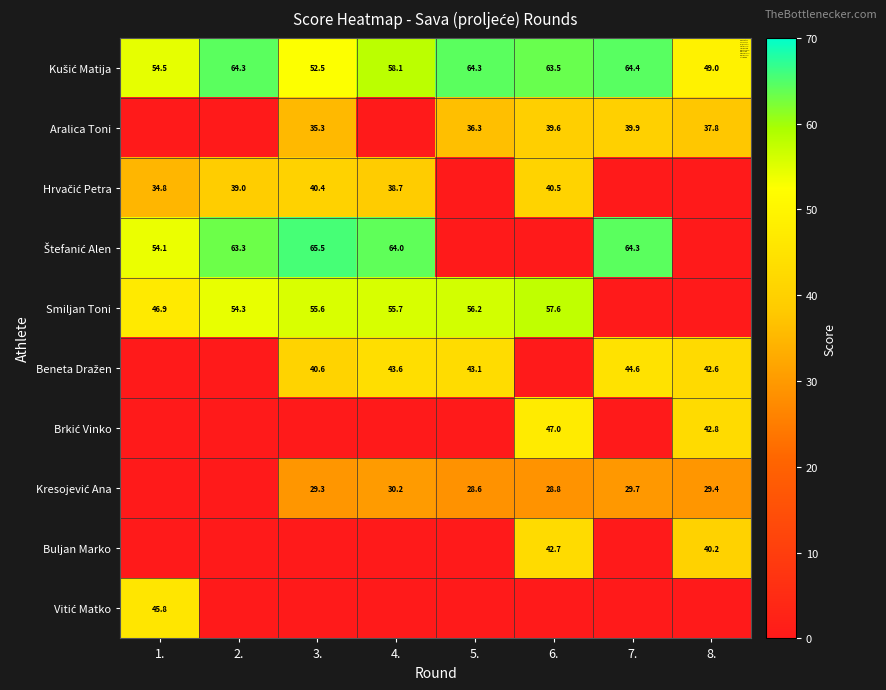

The Aralica Toni series shows 54.4 at 7.. True or false?

False